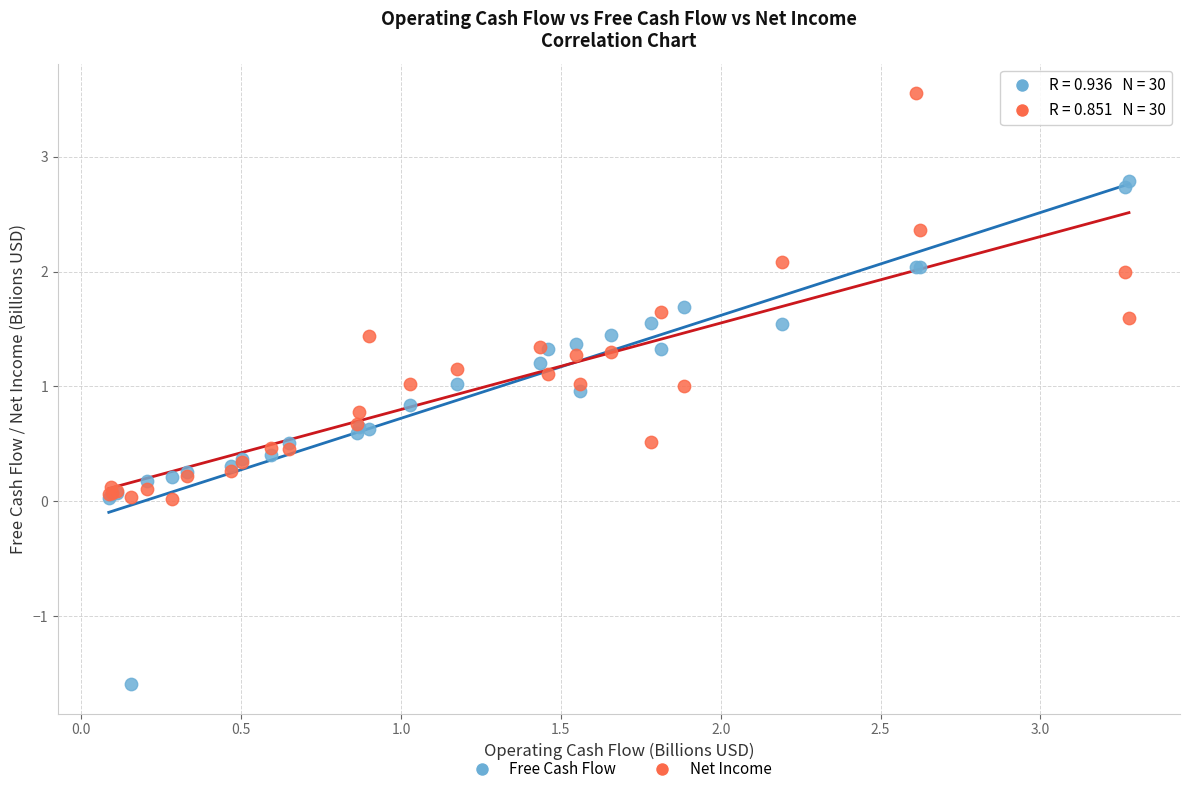

Which series has the widest spread of Y values?

Free Cash Flow